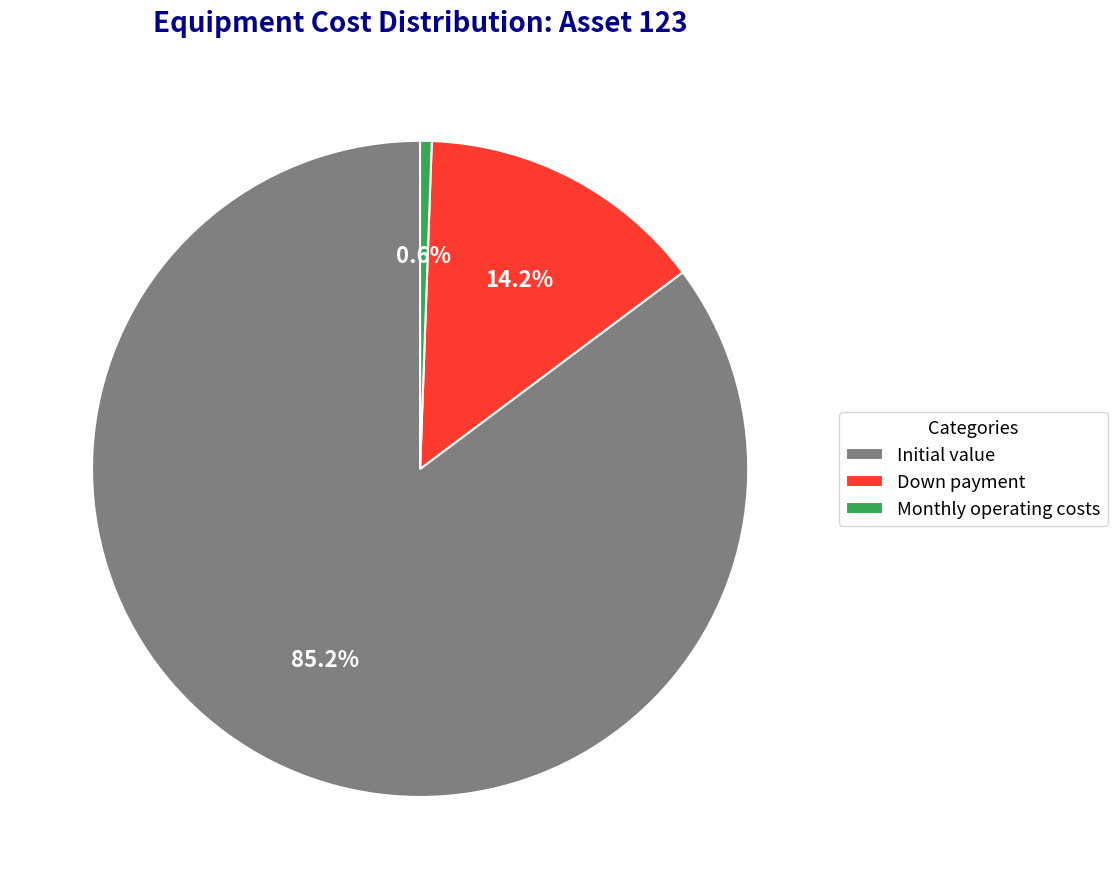

Between Down payment and Monthly operating costs, which is larger?

Down payment